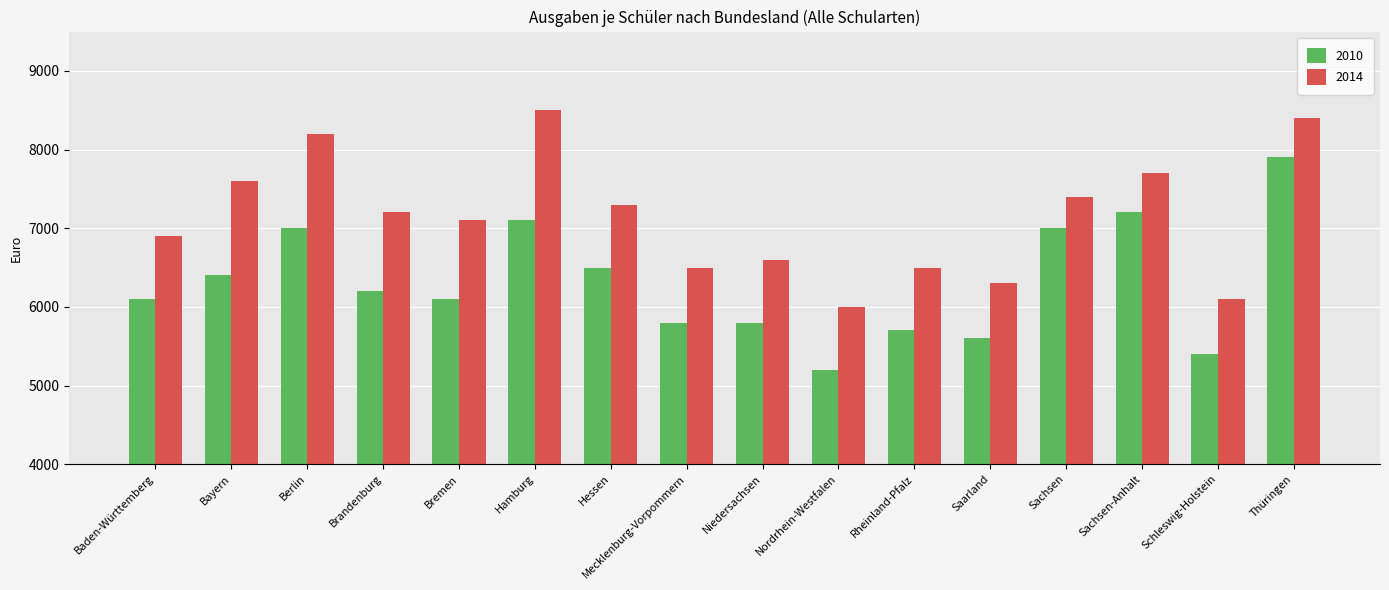

What is the average value of the 2014 series?

7144